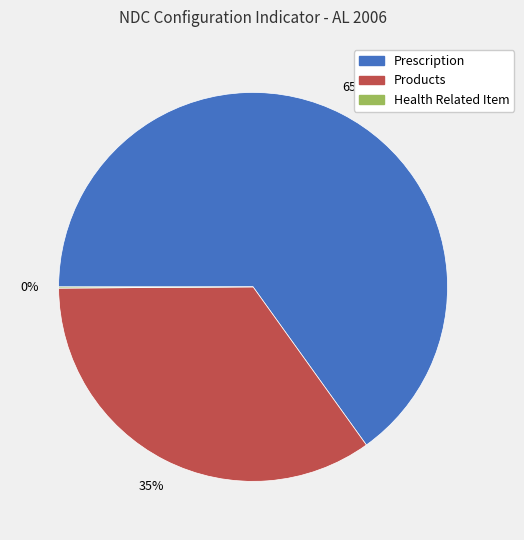

To the nearest percent, what is the average slice percentage?

33%